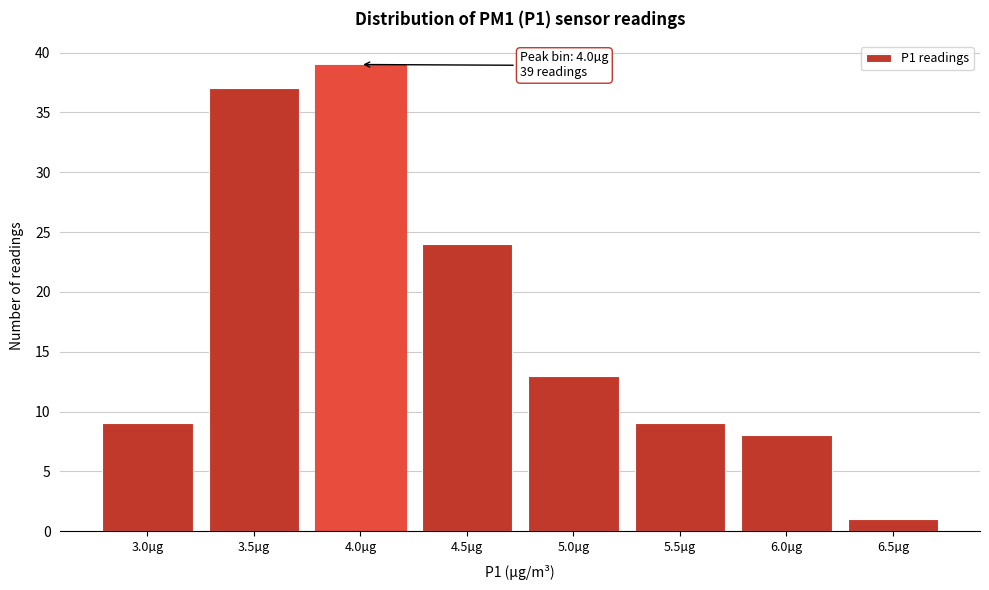

Reading left to right, extract all data points from this chart.

3.0µg=9	3.5µg=37	4.0µg=39	4.5µg=24	5.0µg=13	5.5µg=9	6.0µg=8	6.5µg=1